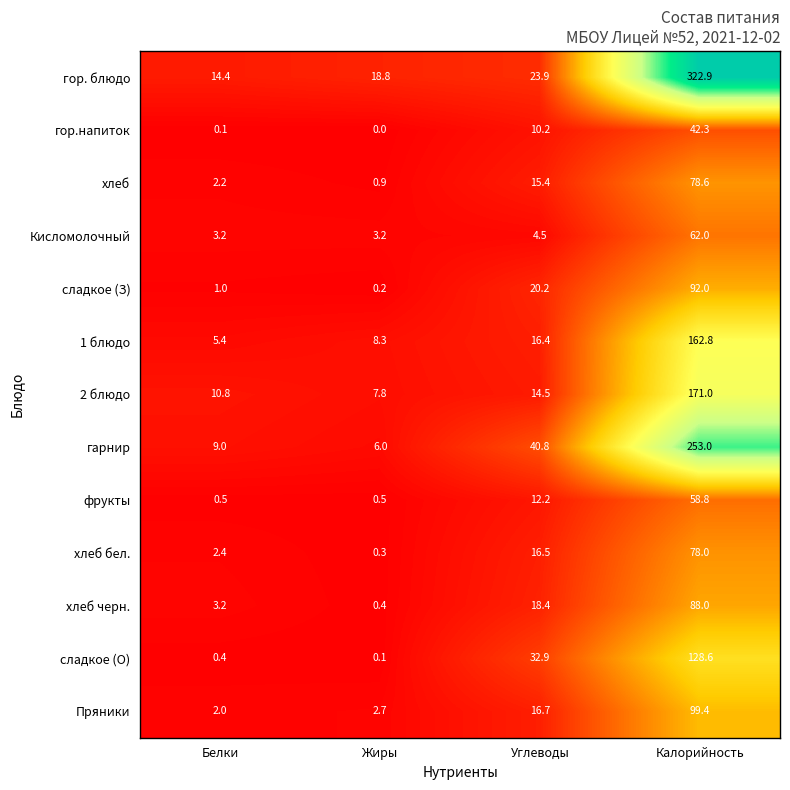

How many data points does each series have?

4